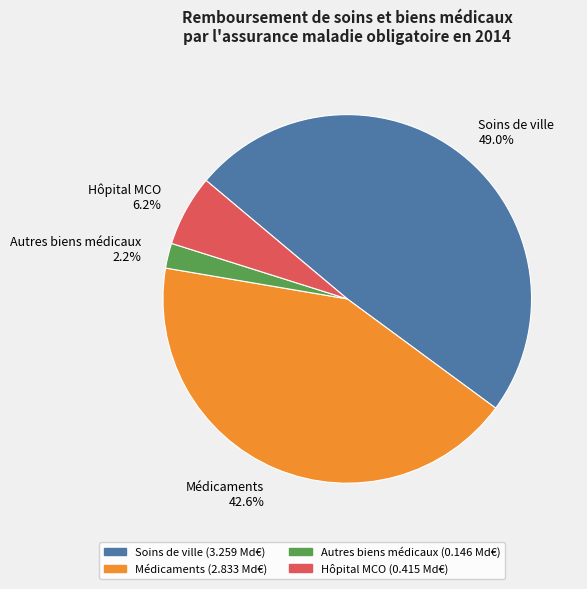

What percentage do Hôpital MCO and Médicaments together represent?

48.8%